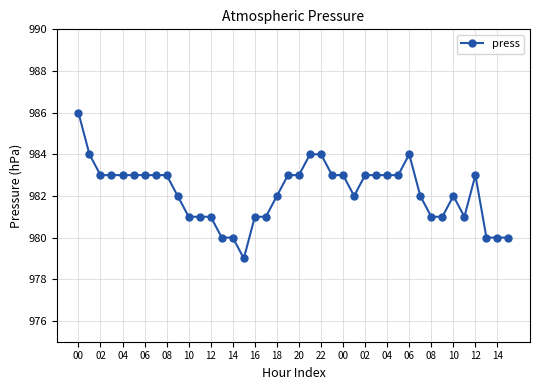

True or false: there are more than 1 points higher than both neighbors.

True